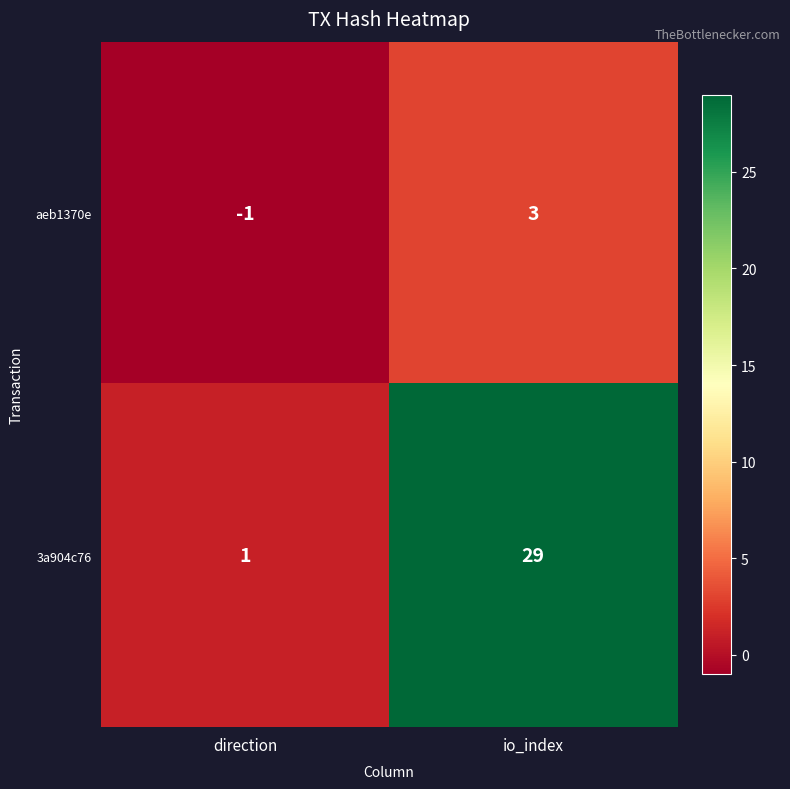

What is the sum of the 3a904c76 values at io_index and direction?

30